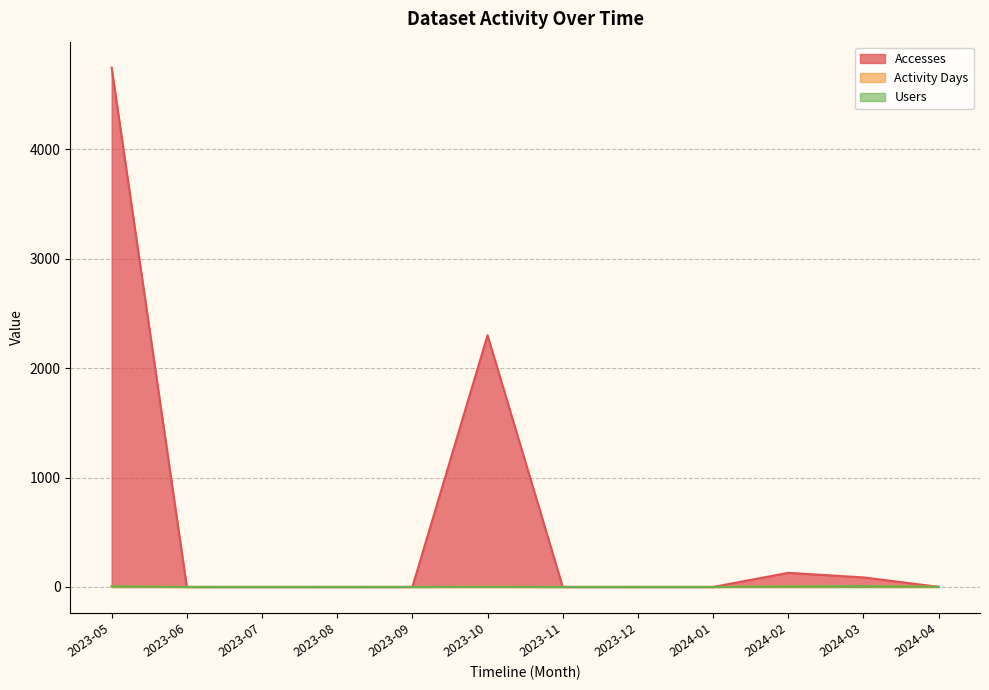

How many lines are shown in the chart?

3